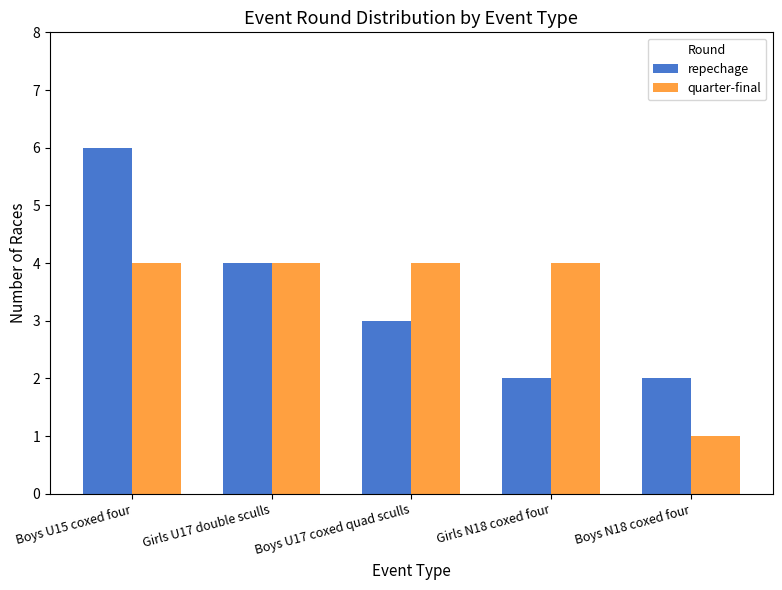

Is it true that quarter-final equals 0 at Boys N18 coxed four?

False